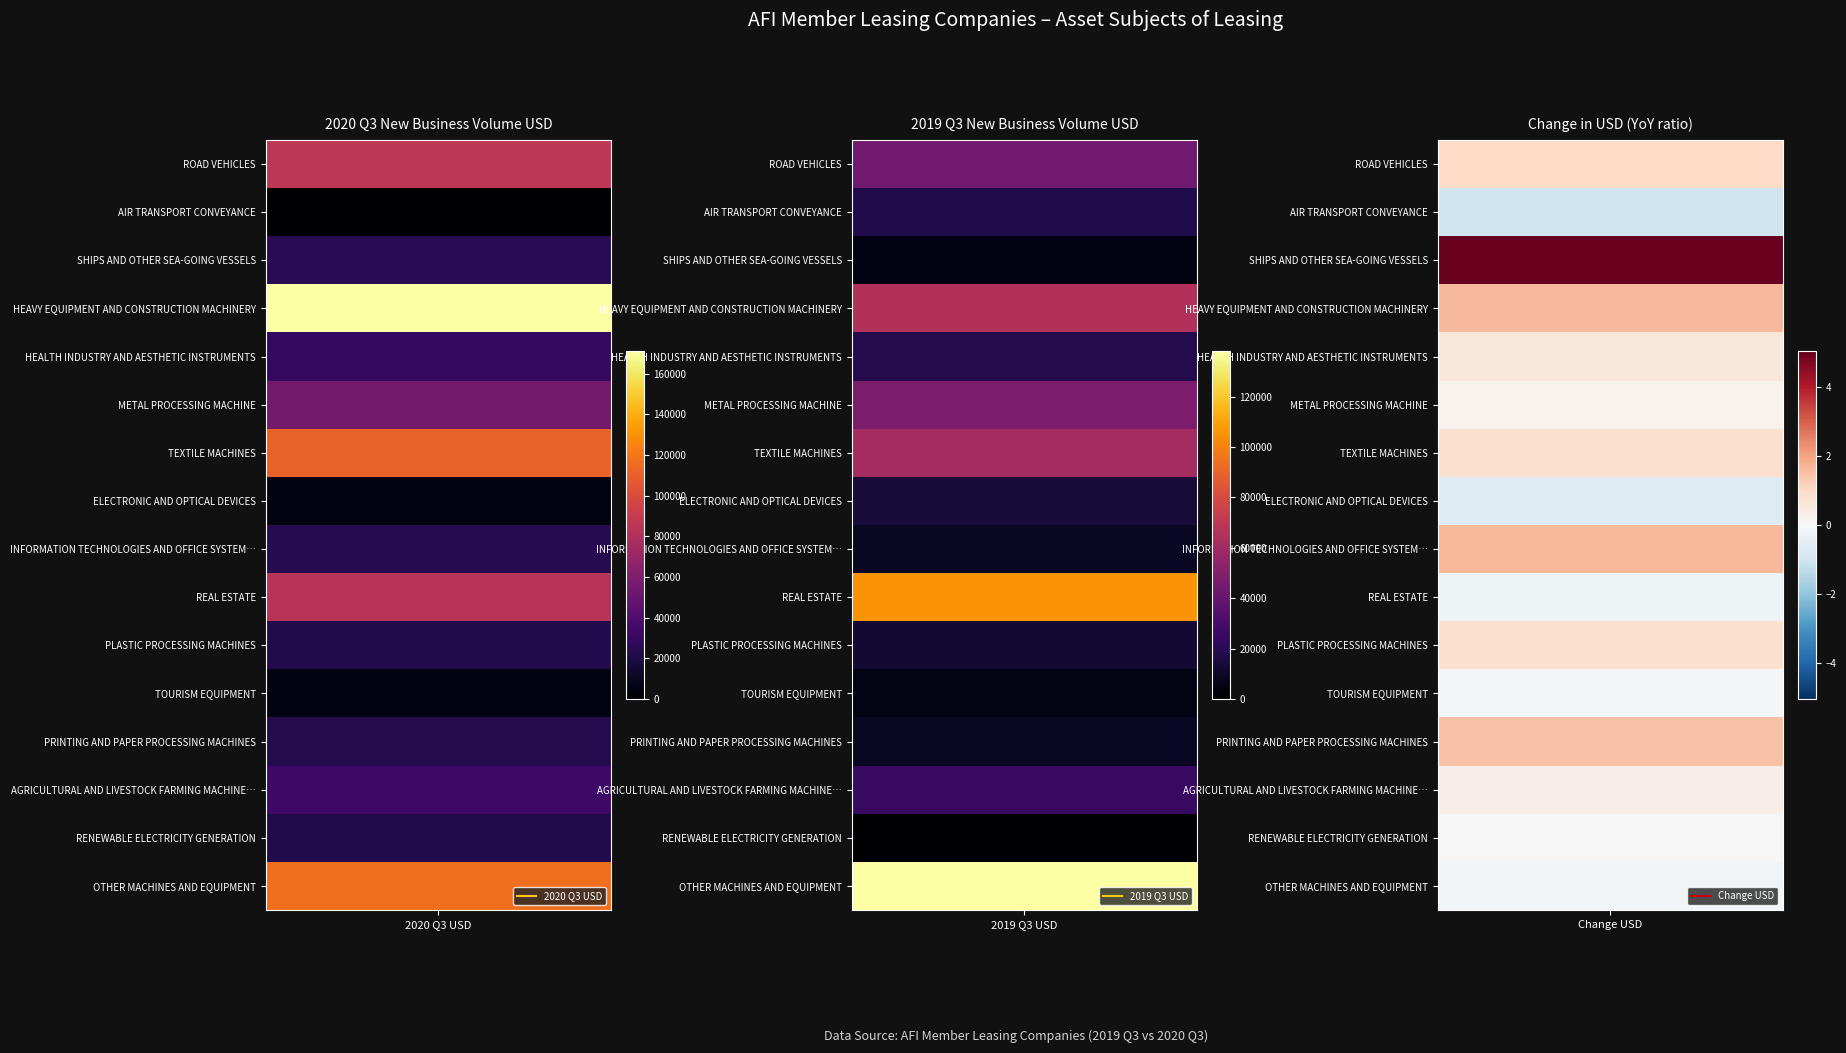

What is the difference between the TOURISM EQUIPMENT values at 2020_Q3_USD and change_usd?

5091.0